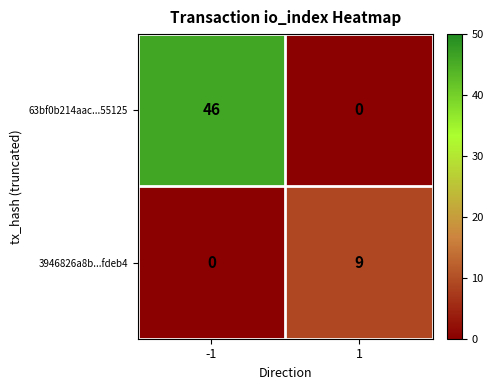

What is the maximum value shown in the chart?

46